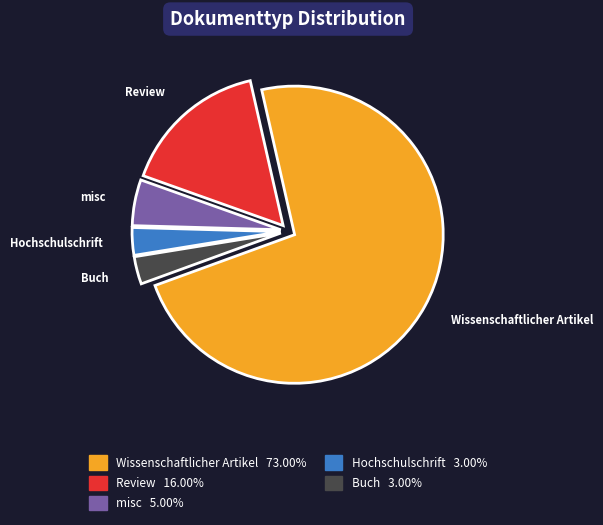

Is it true that Wissenschaftlicher Artikel is 73% of the pie?

True